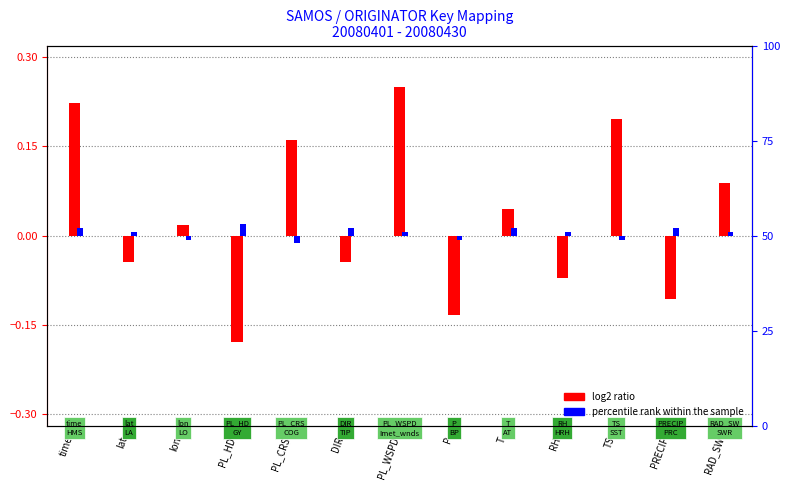

What is the maximum value for log2 ratio?

0.2